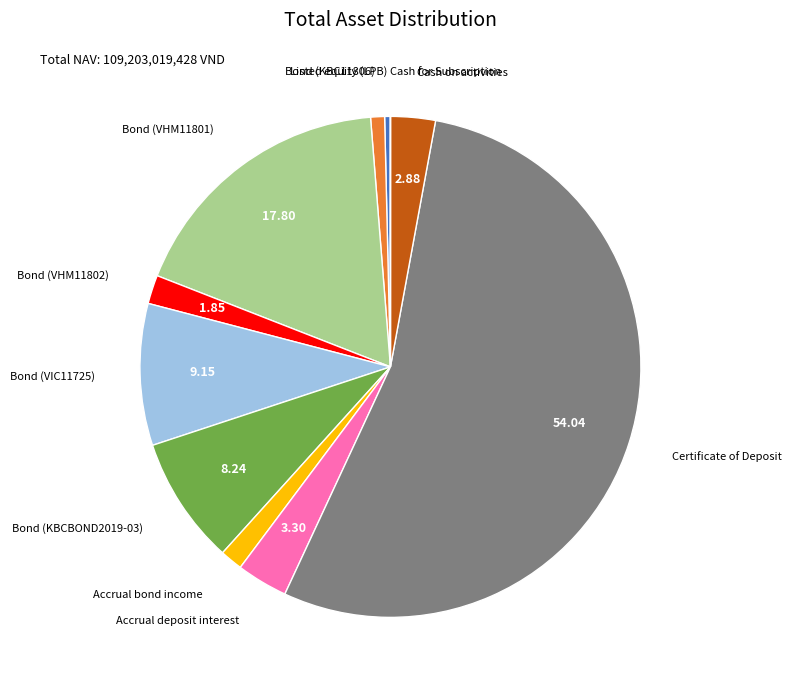

Is there any slice that represents more than half of the pie?

Yes